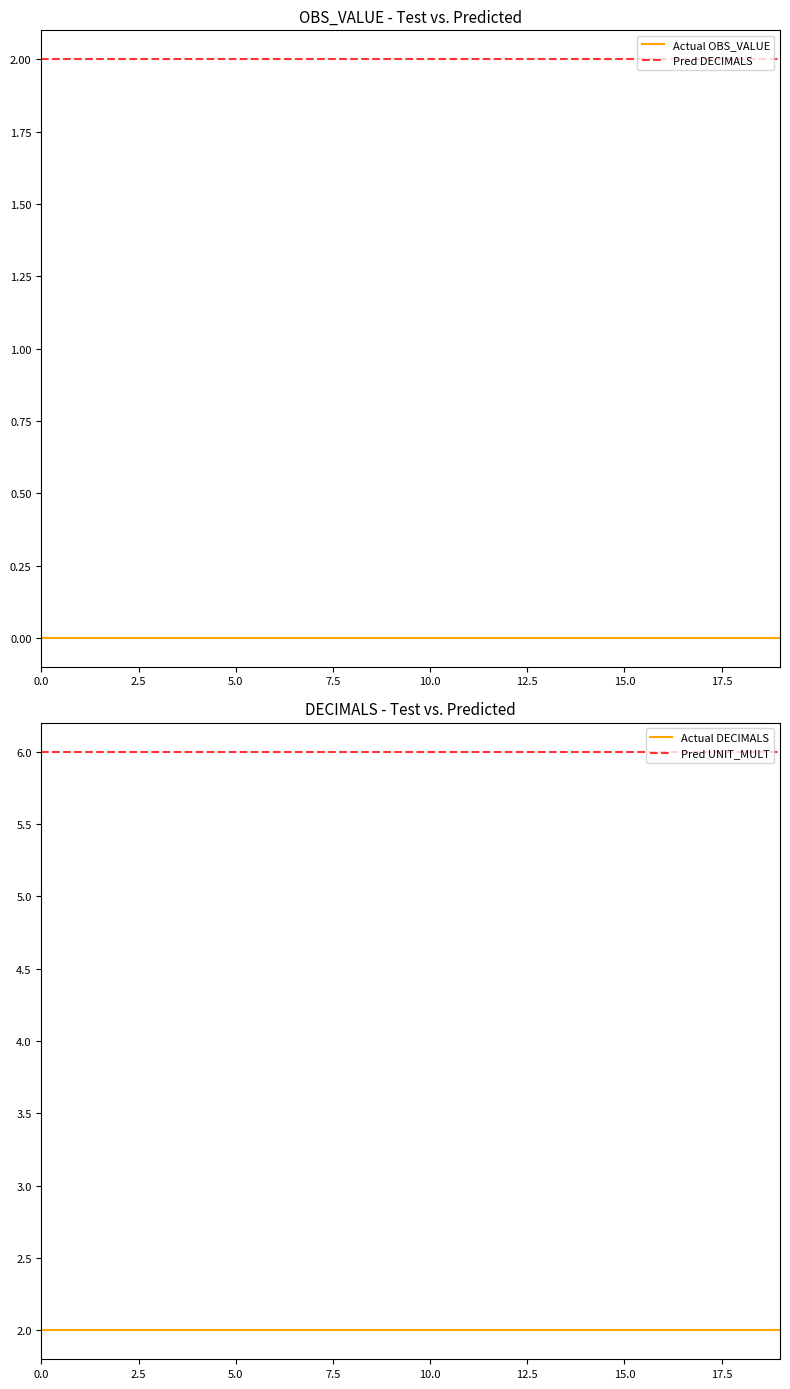

At 19, list the series in order from smallest to largest.

Actual OBS_VALUE, Pred DECIMALS, Actual DECIMALS, Pred UNIT_MULT